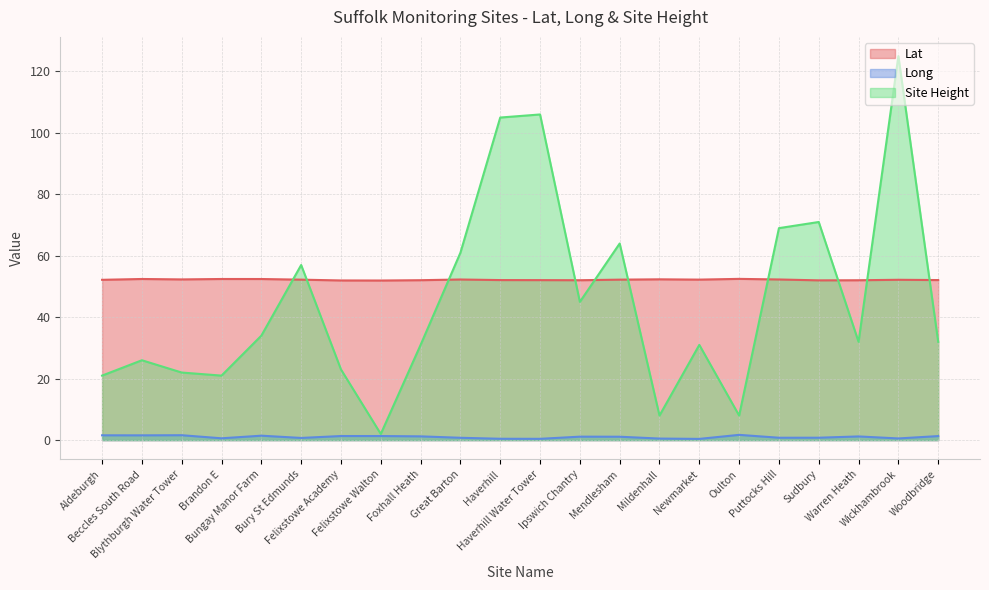

What is the value of the Long point at the 5th from the left?

1.4